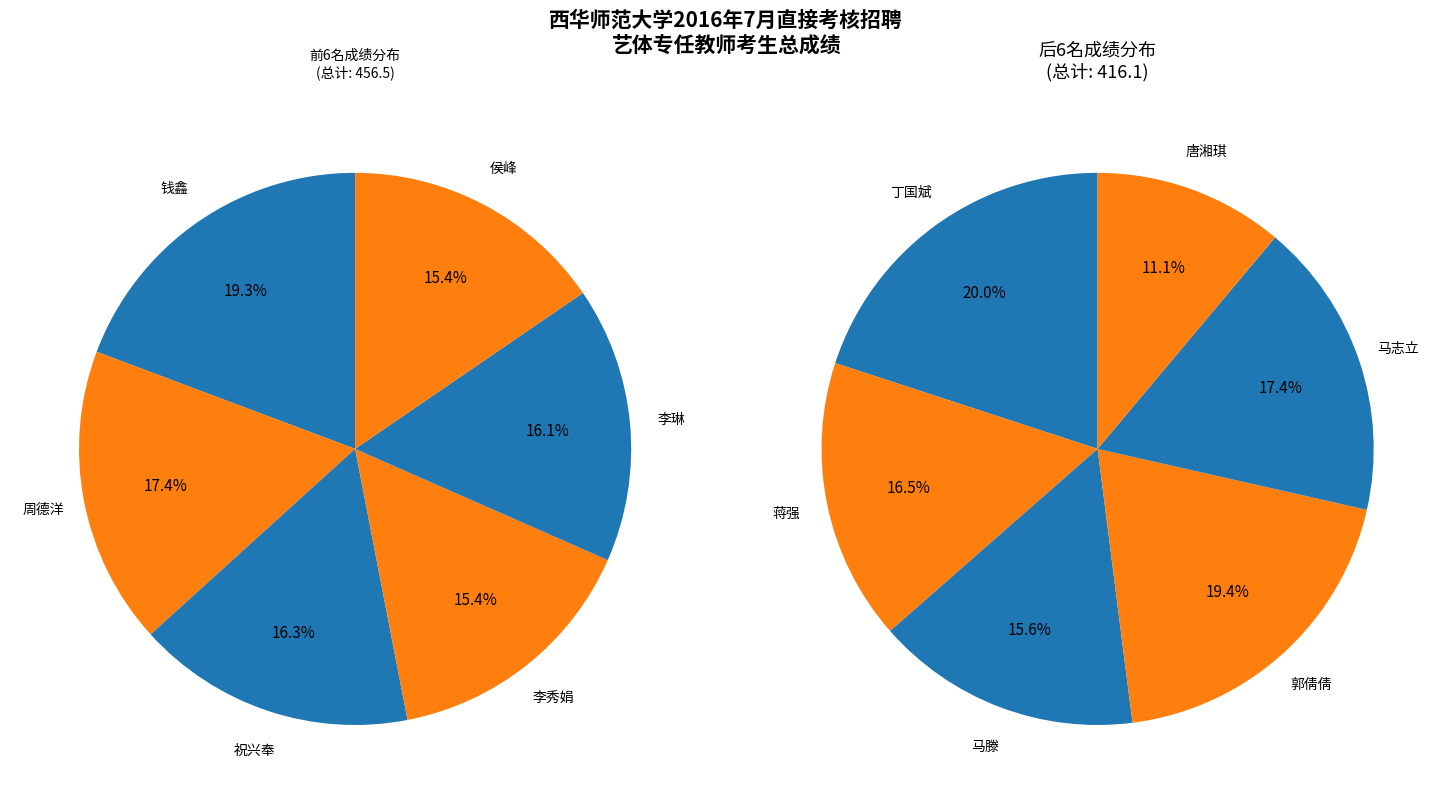

Do 蒋强 and 侯峰 together represent more than half of the pie?

No